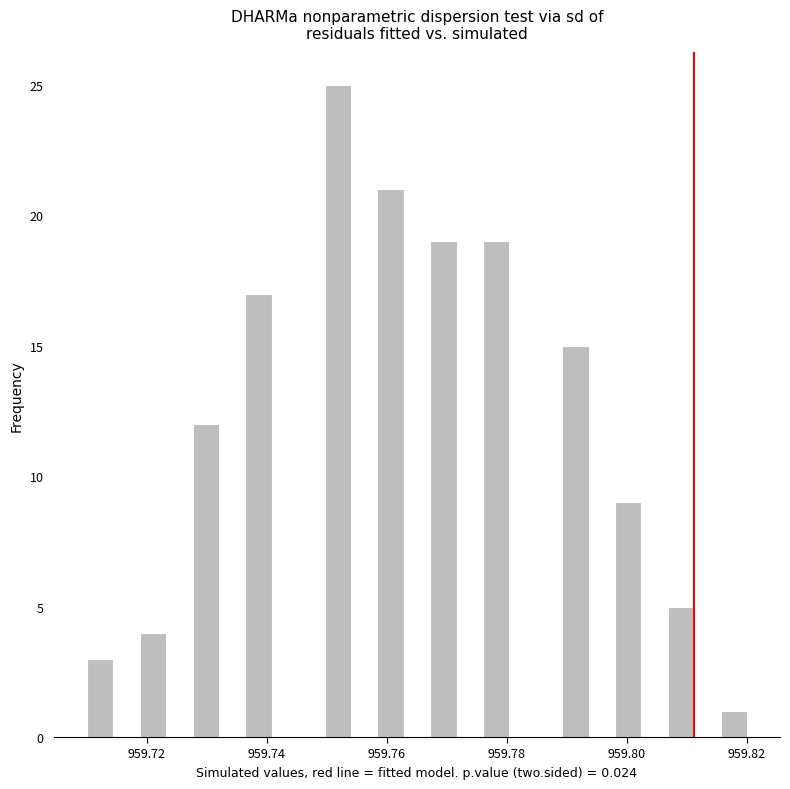

Read against the x-axis, roughly where is the centre of the tallest bar?

959.752